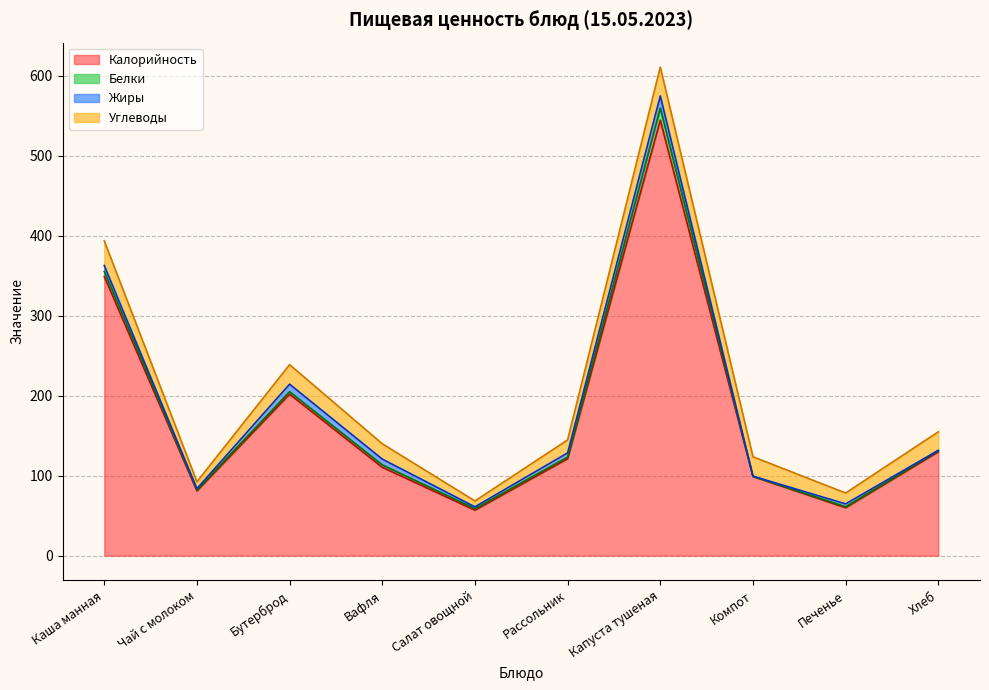

What position from the right is Рассольник?

5